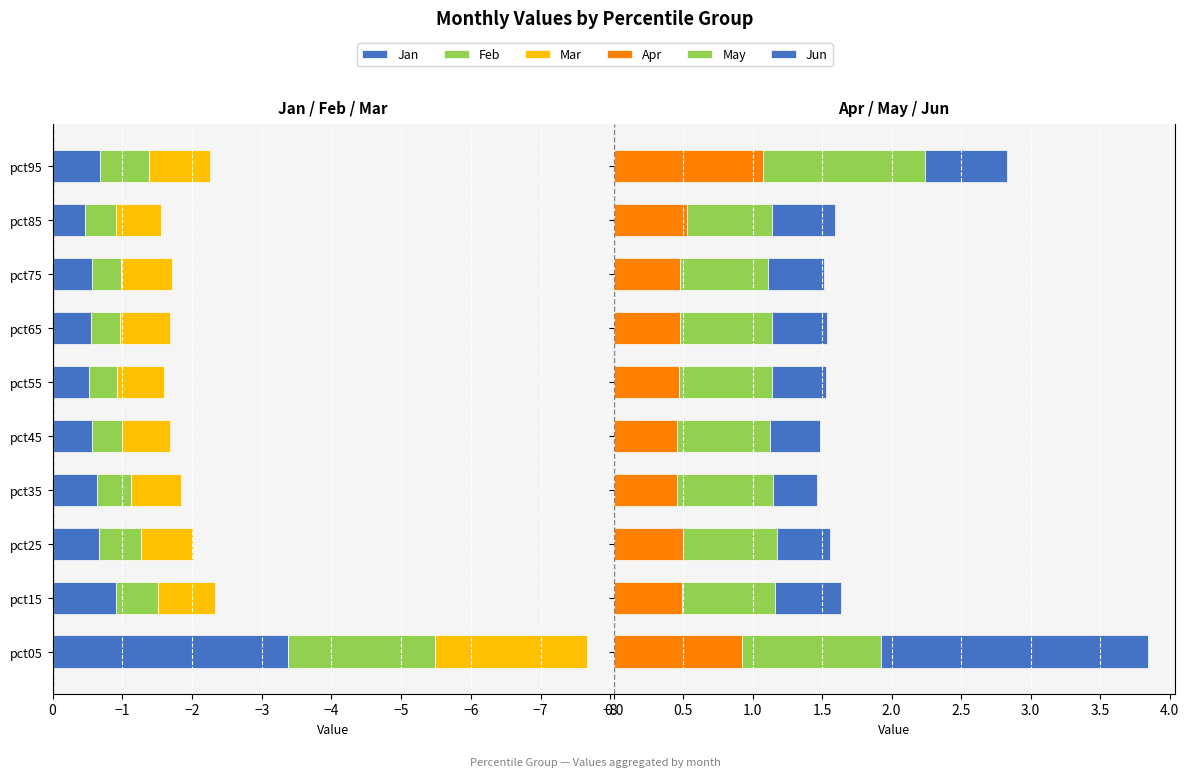

Which series changed the most between pct05 and pct55?

Jan